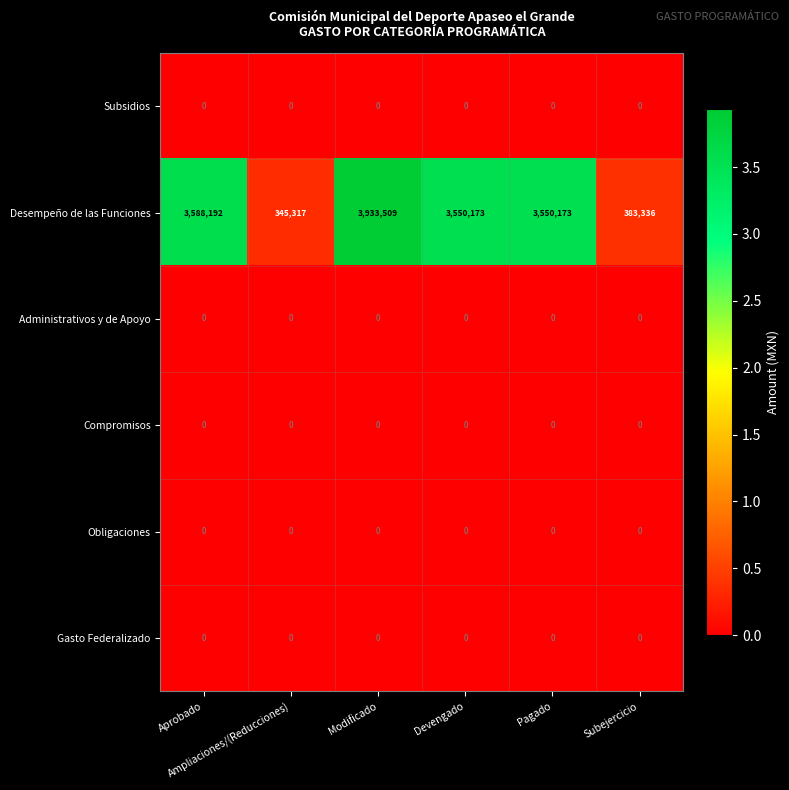

At how many categories does at least one series exceed 1344729?

4